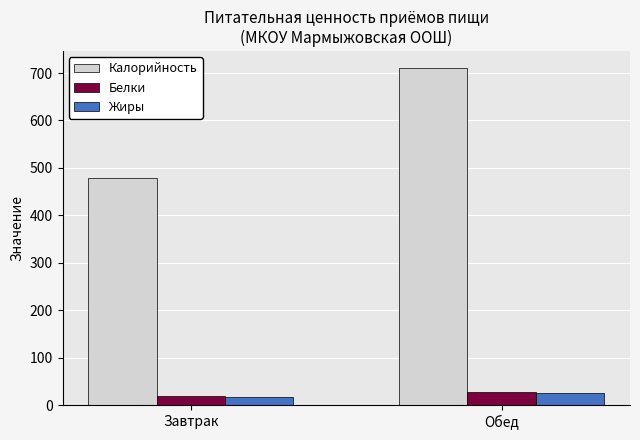

How many values in the Калорийность series exceed 710?

1